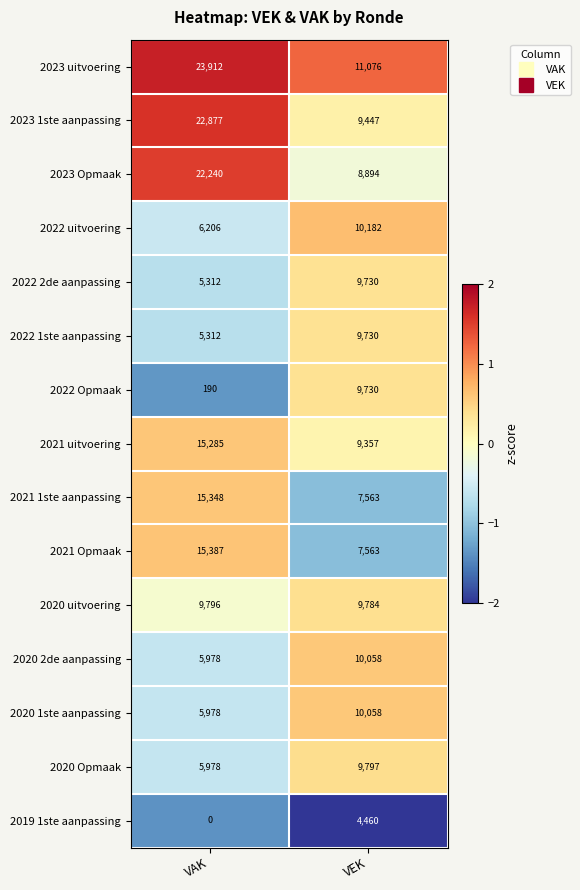

Between VAK and VEK, which series saw the biggest shift?

2023 1ste aanpassing